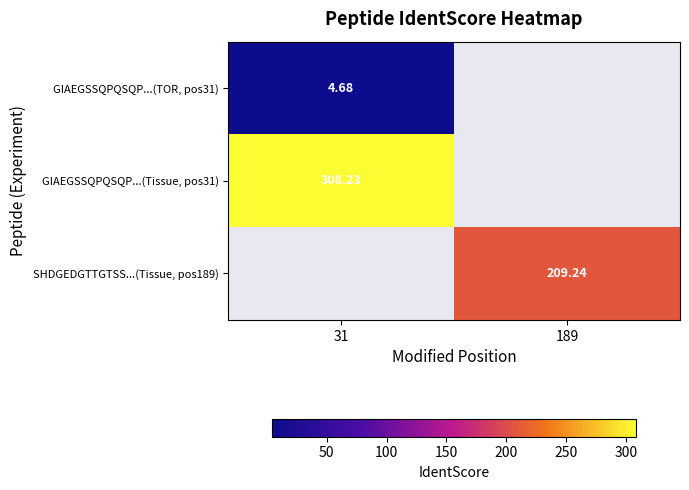

List the labels in order of GIAEGSSQPQSQP...(TOR, pos31) value, largest first.

31, 189